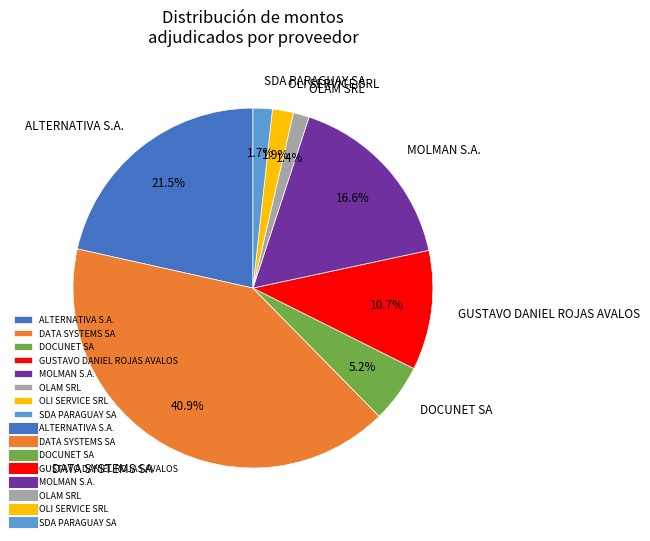

What is the largest slice in the pie chart?

DATA SYSTEMS SA